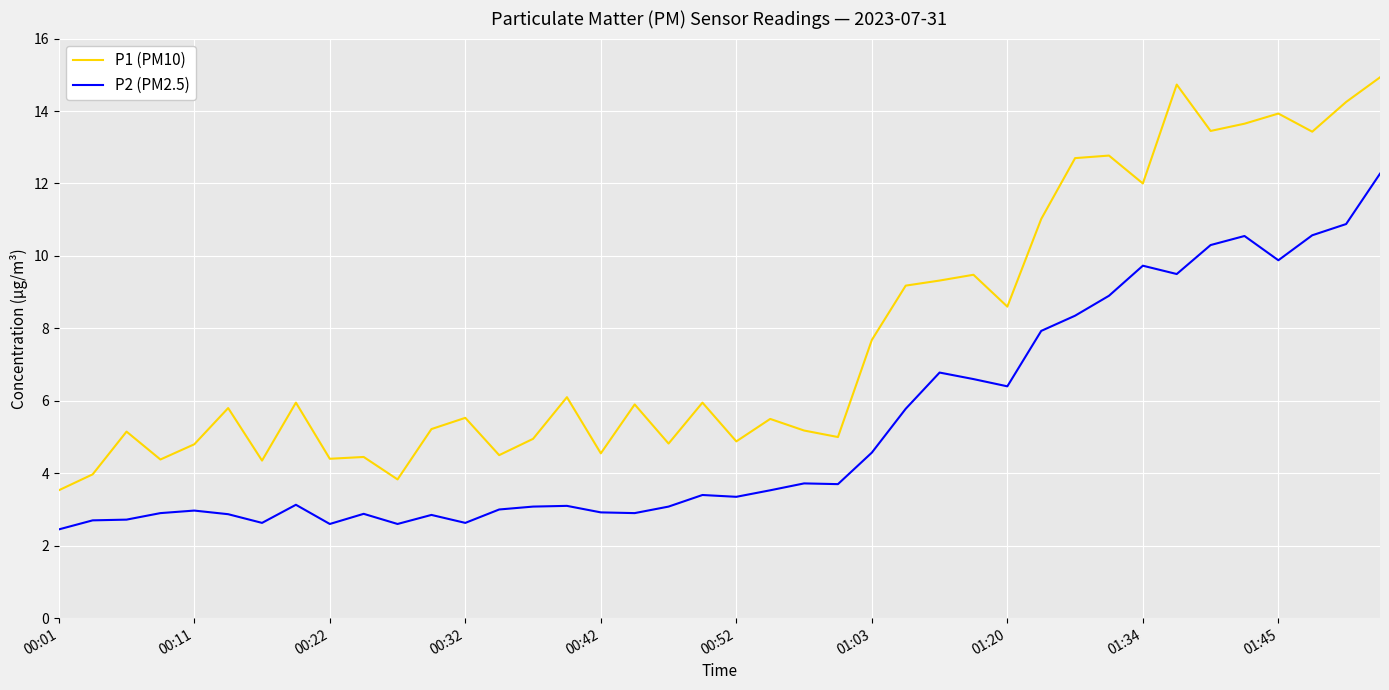

True or false: P2 (PM2.5) and P1 (PM10) cross at least once.

False